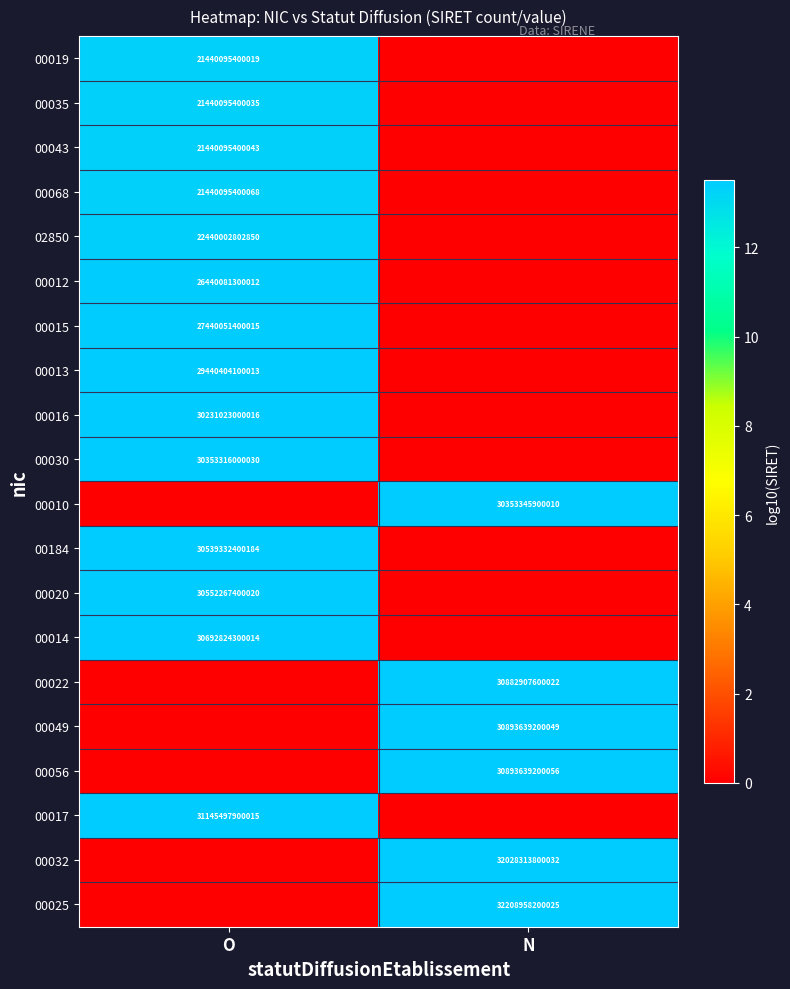

What is the spread (max minus min) of values at O?

13.5